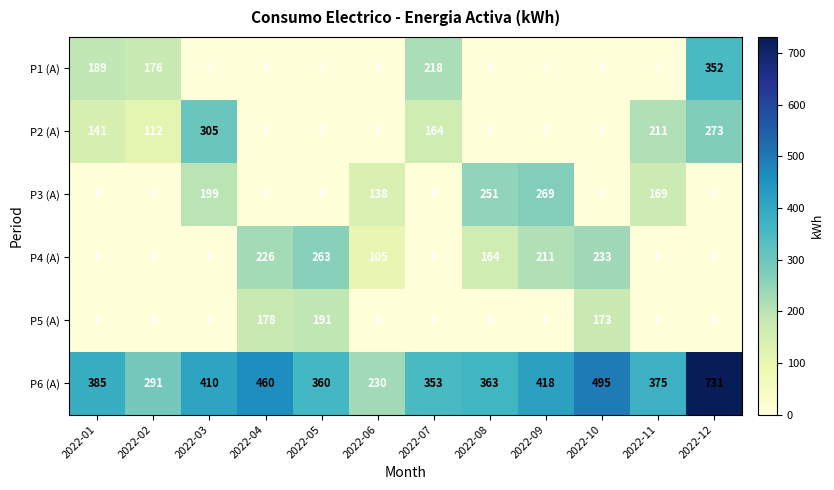

Which category has the highest value in the P4 (A) series?

2022-05